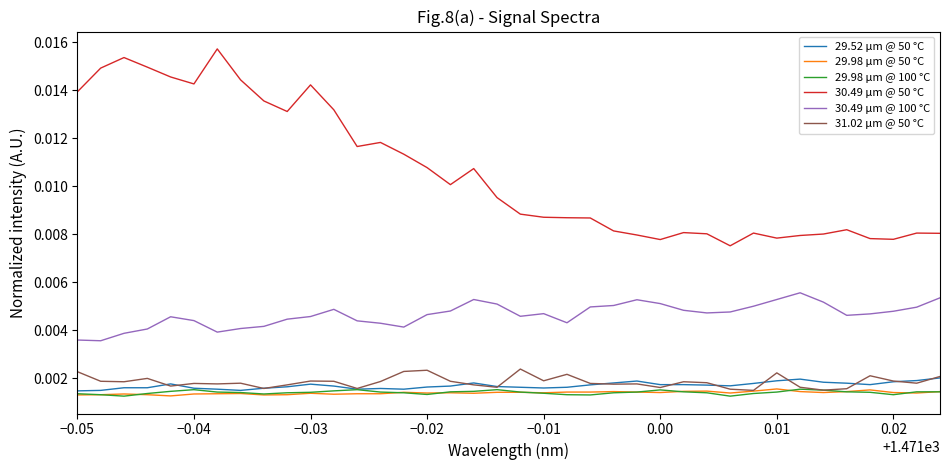

True or false: 30.49 μm @ 50 °C and 29.98 μm @ 50 °C cross at least once.

False